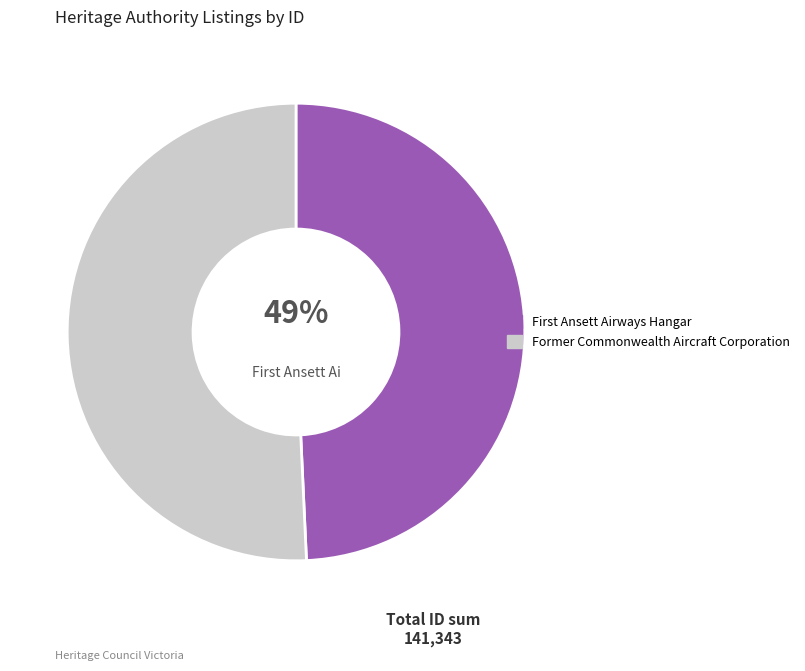

True or false: Former Commonwealth Aircraft Corporation accounts for 45% of the total.

False